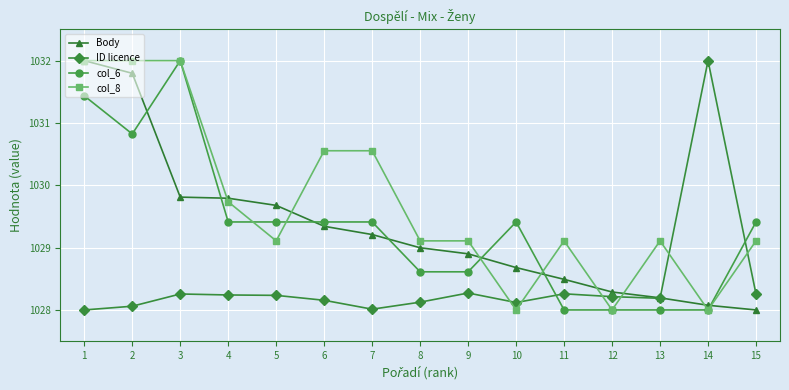

What is the value of the Body point at the 3rd from the left?

1029.8